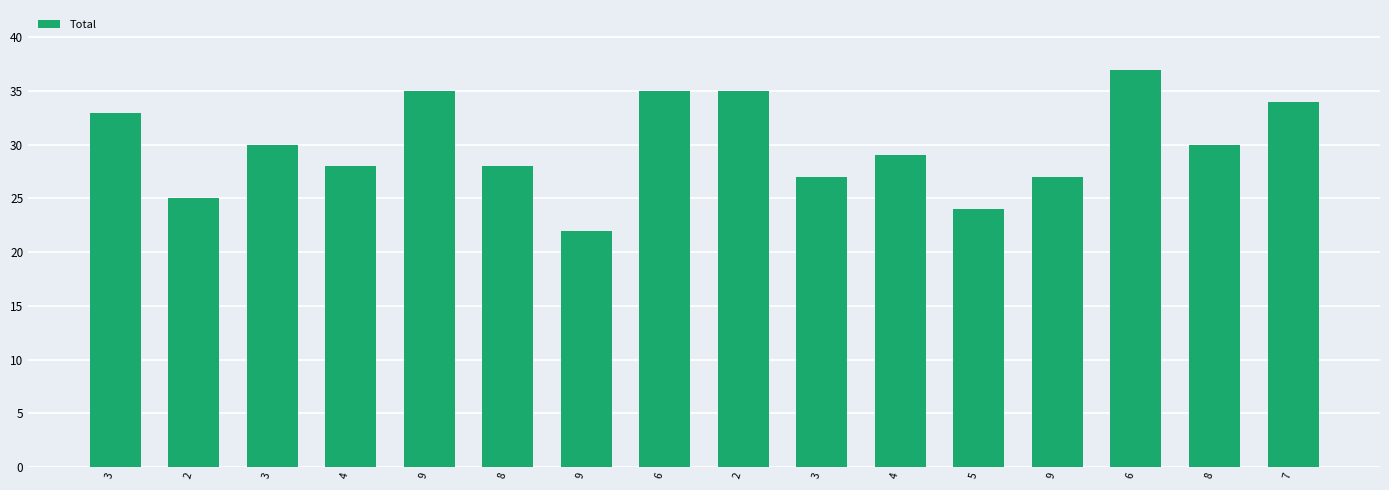

What is the sum of the values at 3 and 6?

70